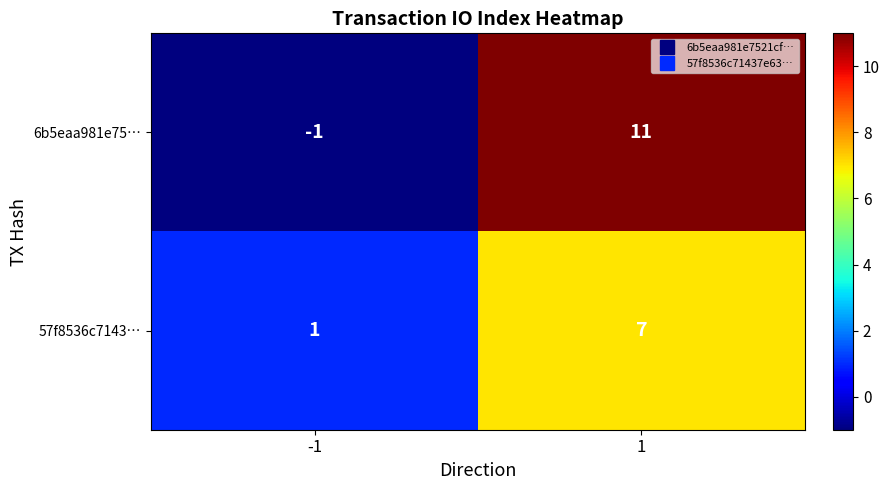

Between -1 and 1, which series saw the biggest shift?

6b5eaa981e75…